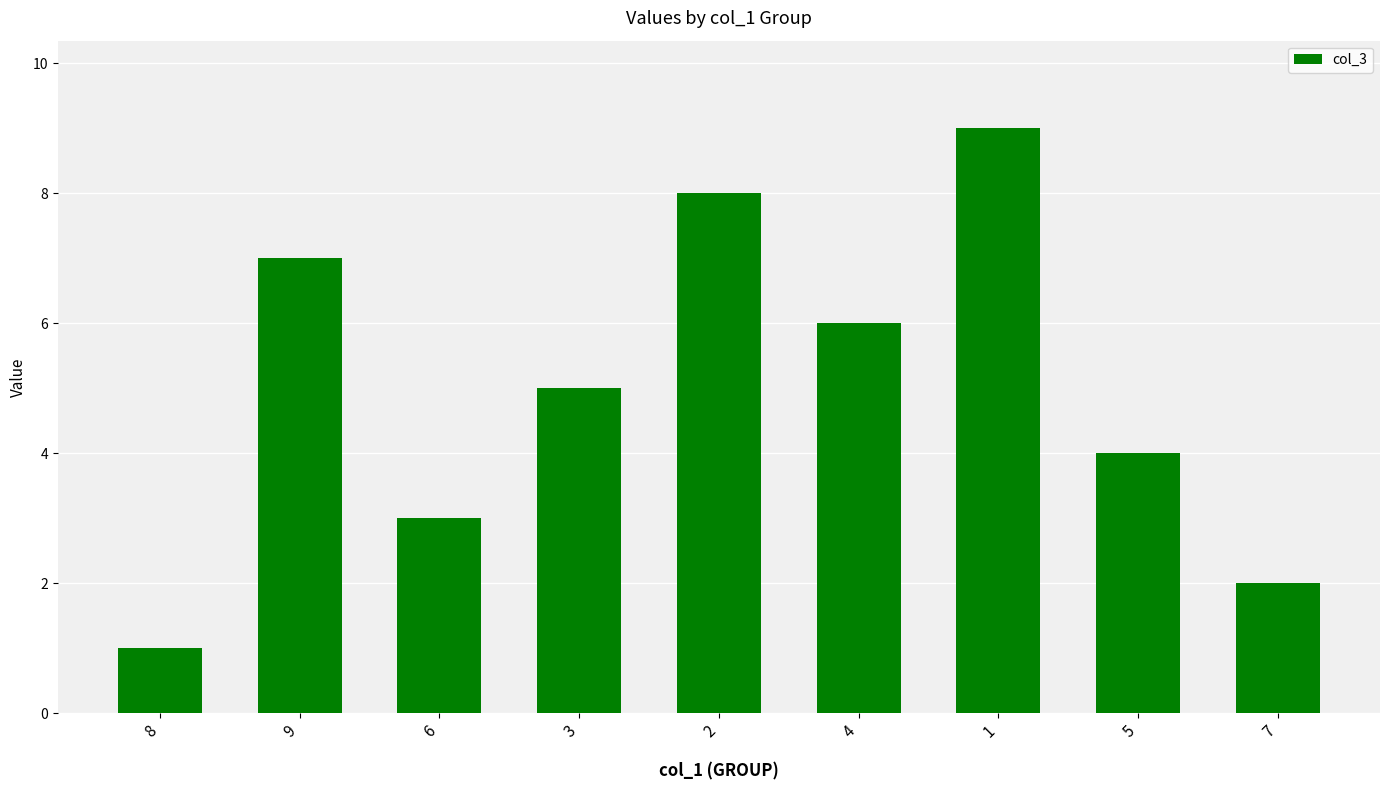

What is the maximum value shown in the chart?

9